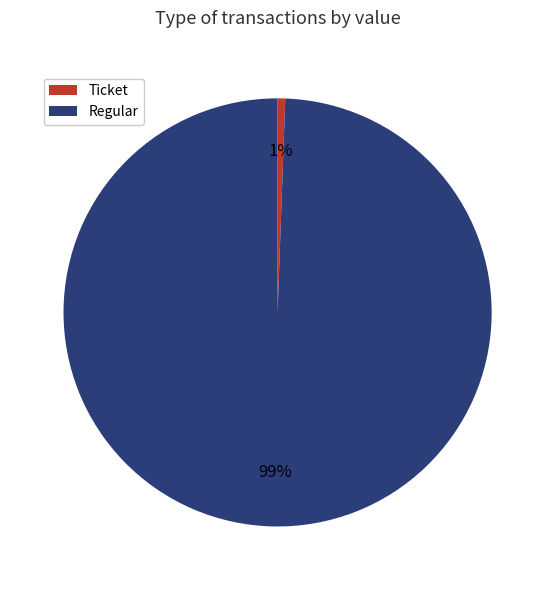

To the nearest percent, what portion does Regular represent?

99%